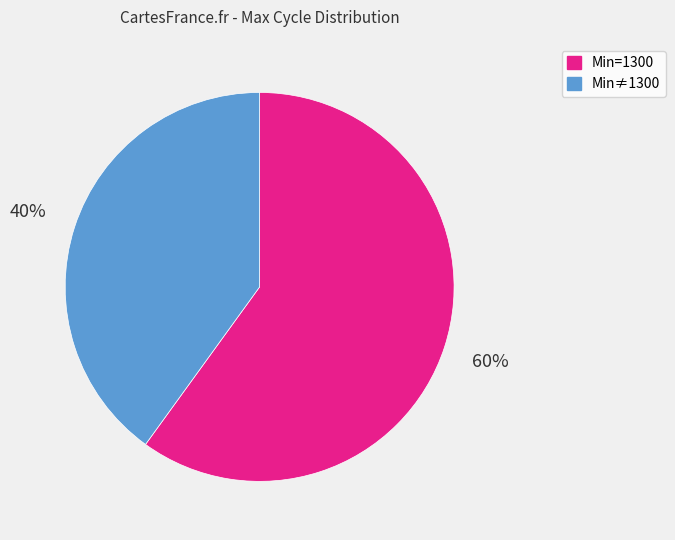

Is there a majority slice in this chart?

Yes